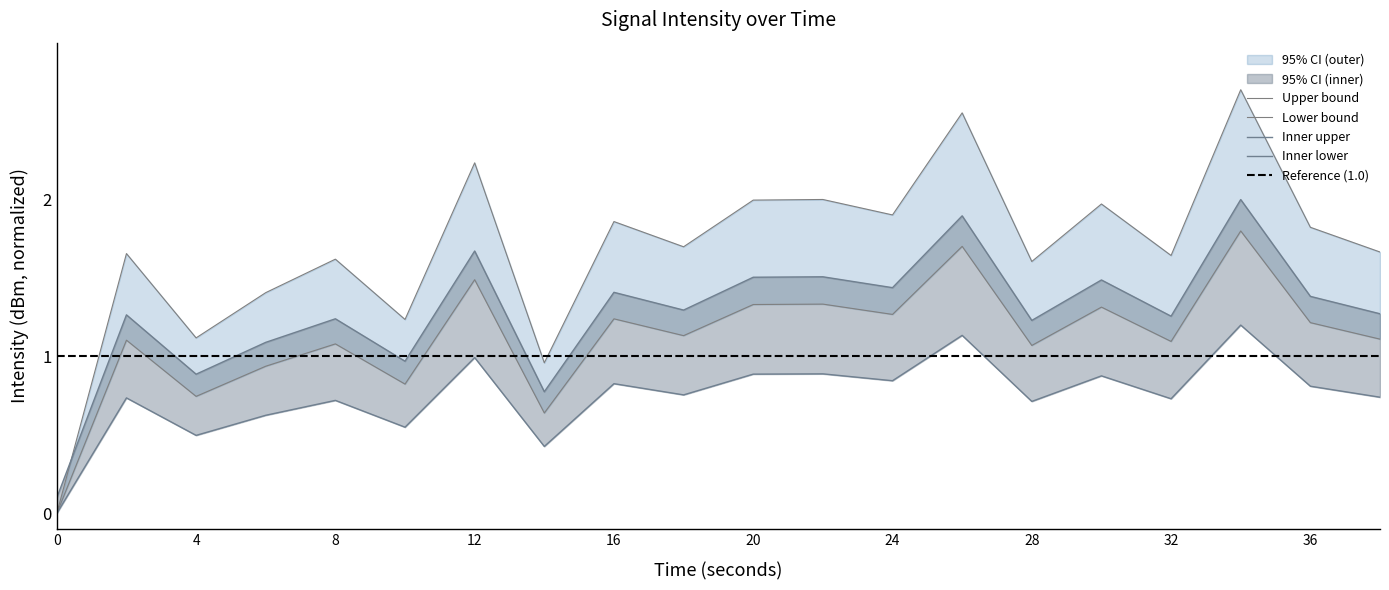

Which series changed the most between 26 and 34?

intensity_upper